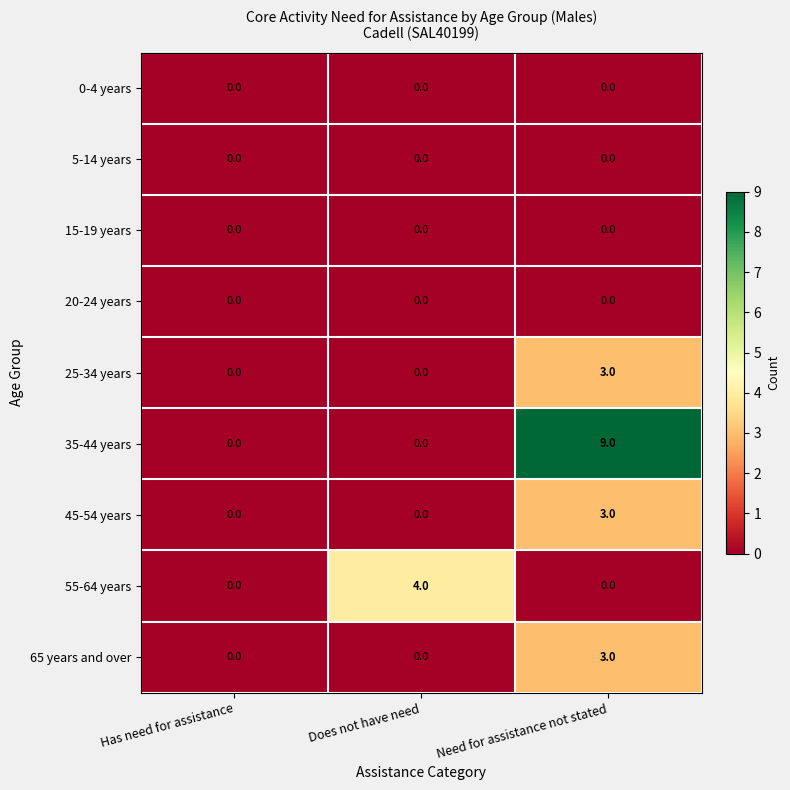

How many 55-64 years values are between 0 and 4?

3